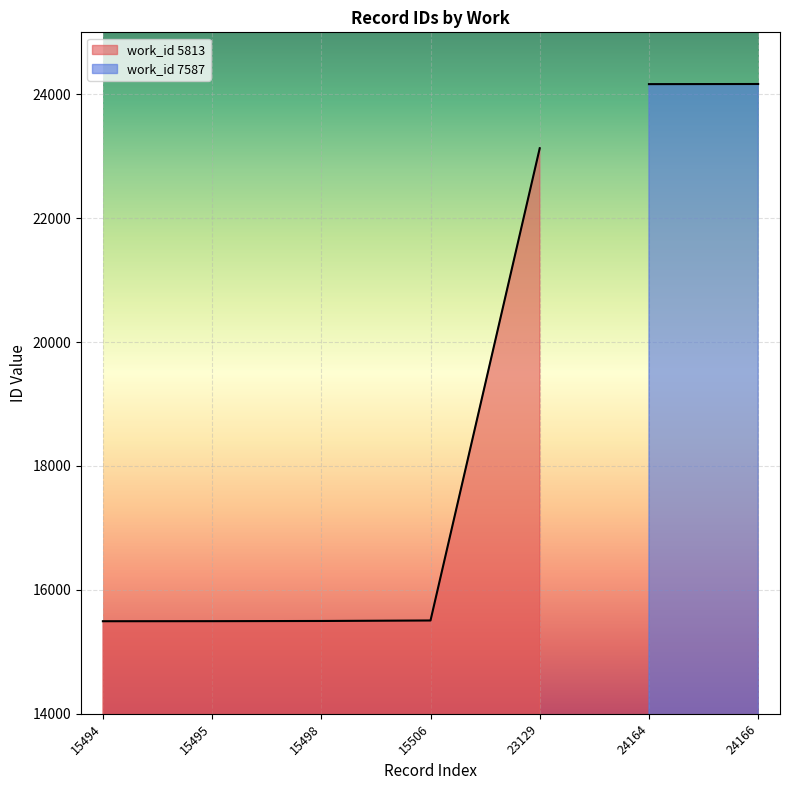

How many values are below 15498?

2